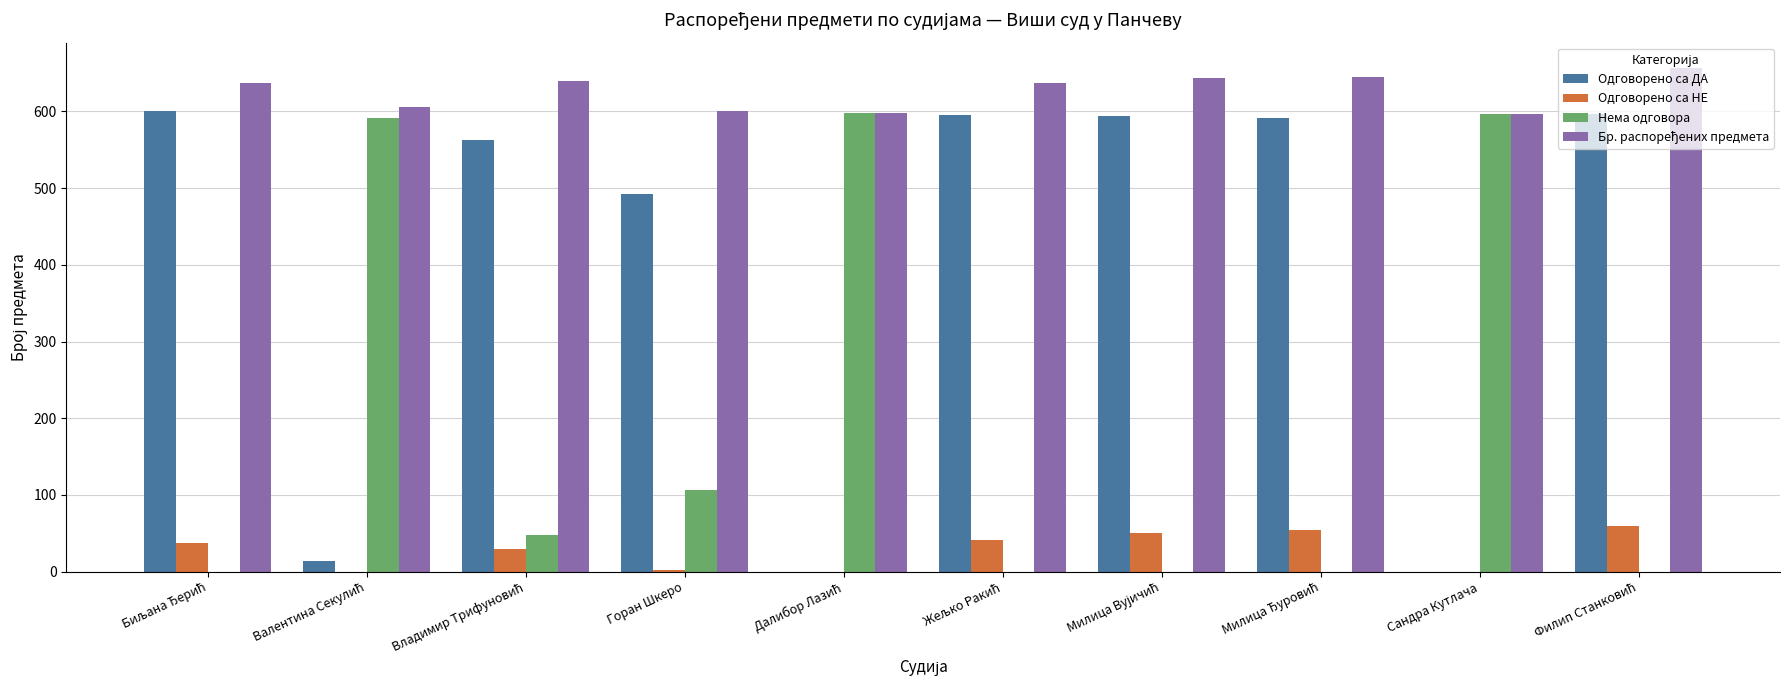

What is the maximum value shown in the chart?

657